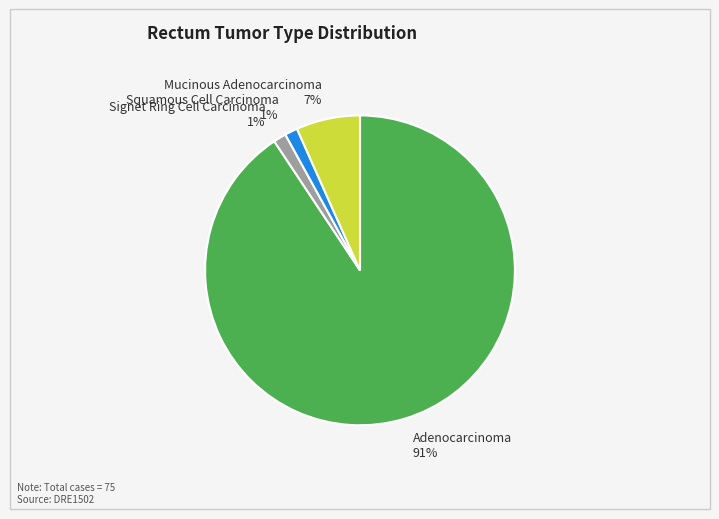

Is there a majority slice in this chart?

Yes